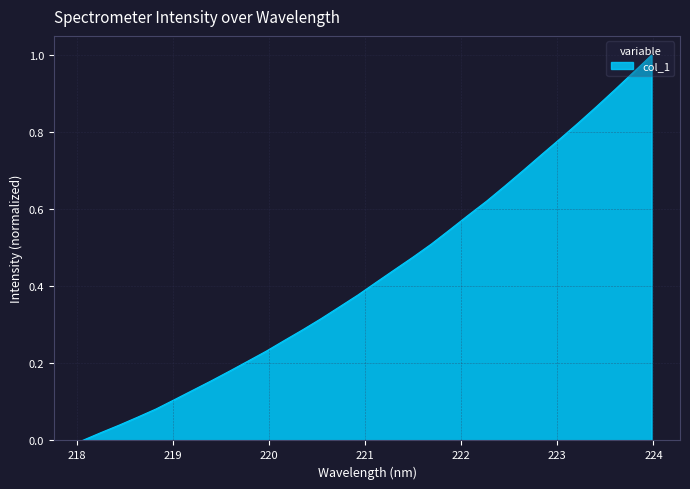

Where is the data nearest to the value 0?

218.0596